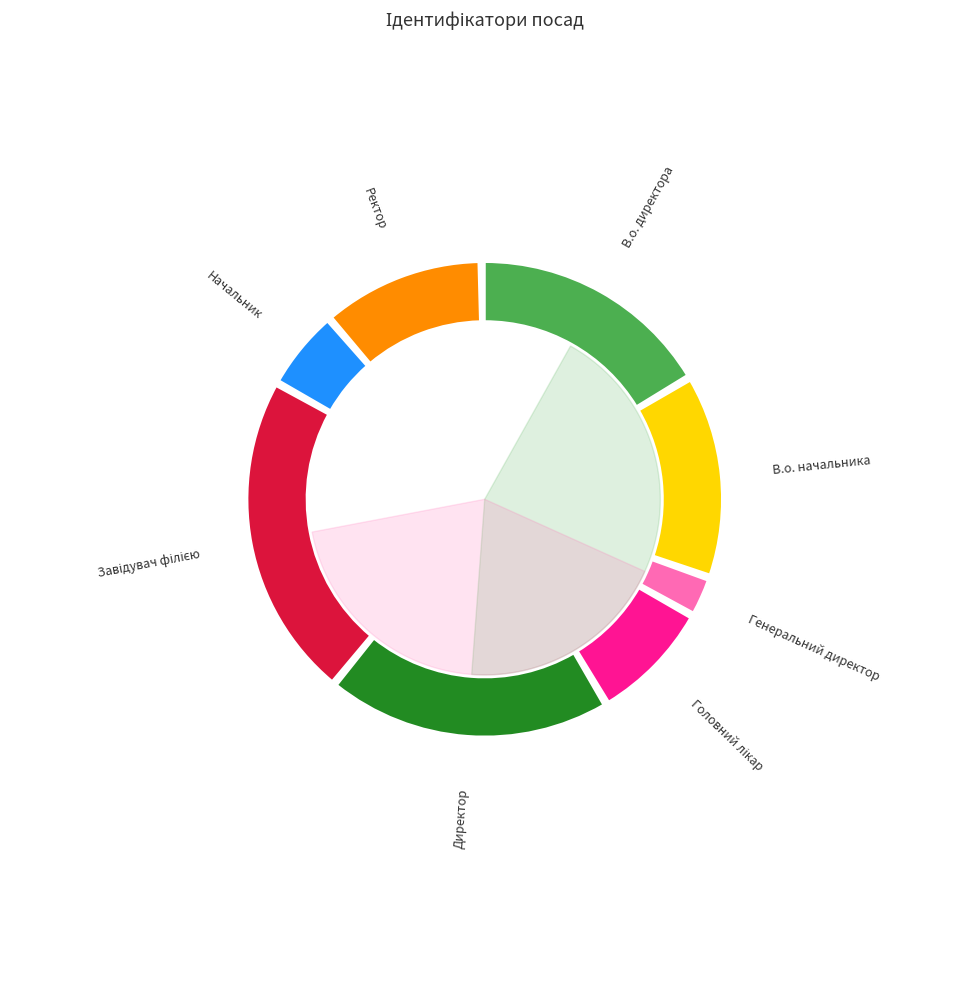

How many segments does this pie chart have?

8